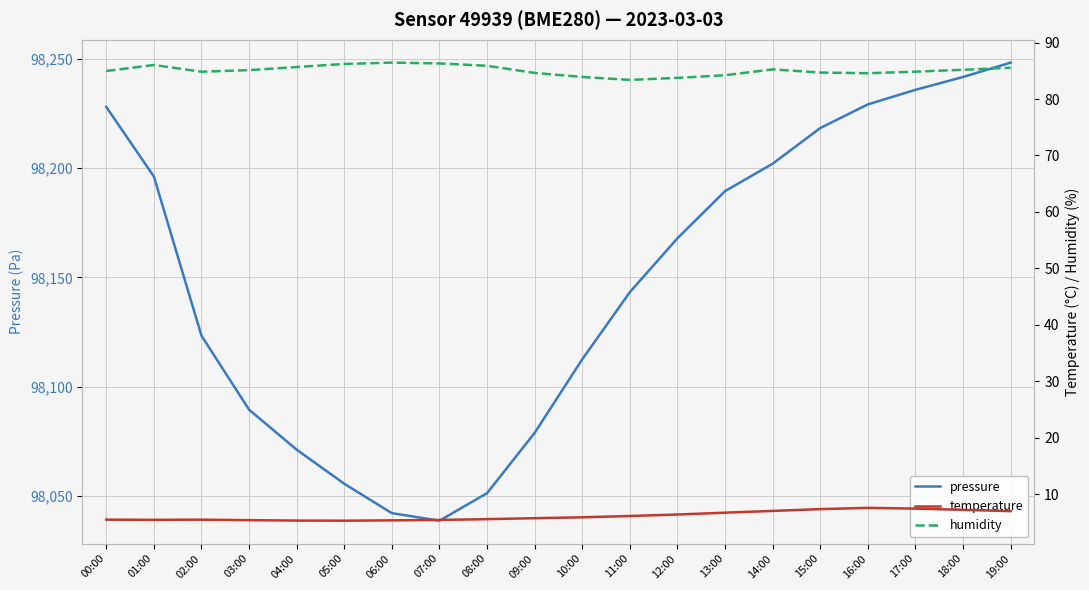

What is the greatest value displayed?

98248.2